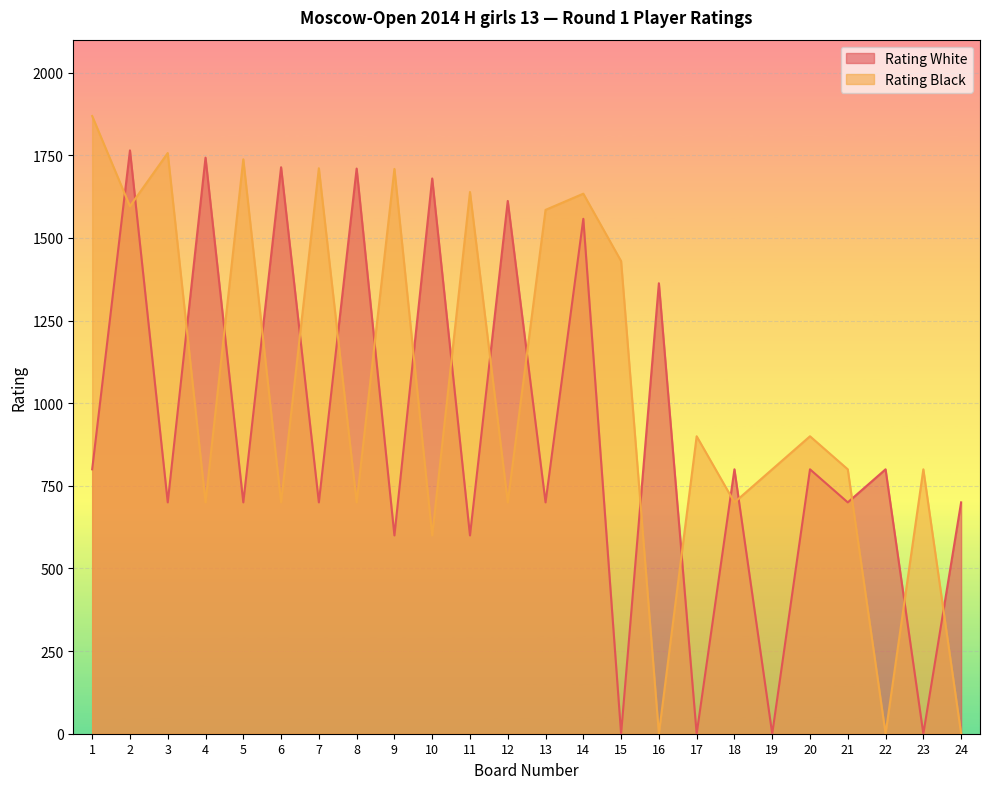

What is the maximum value shown in the chart?

1869